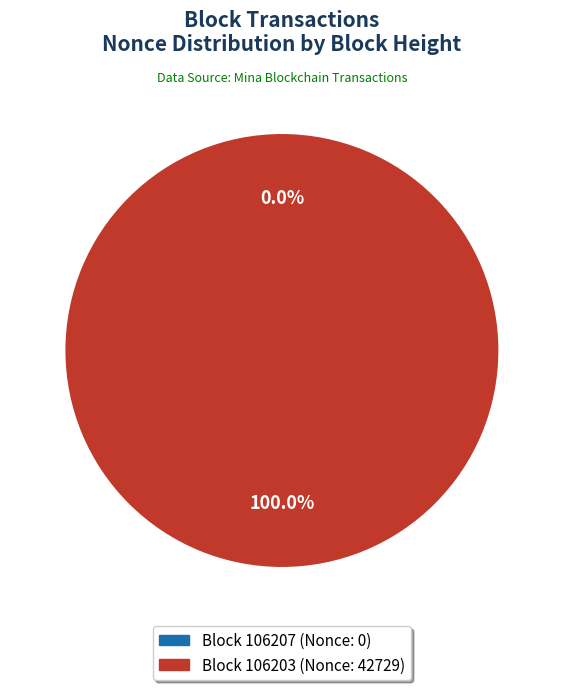

Is there a majority slice in this chart?

Yes